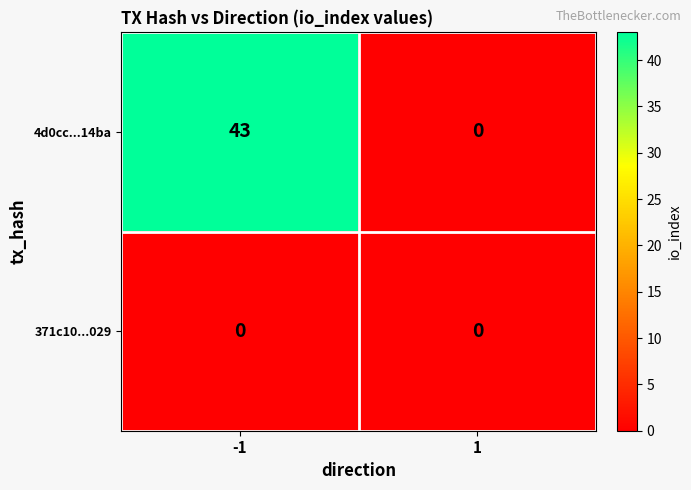

Which series has the largest total across all categories?

4d0cc...14ba